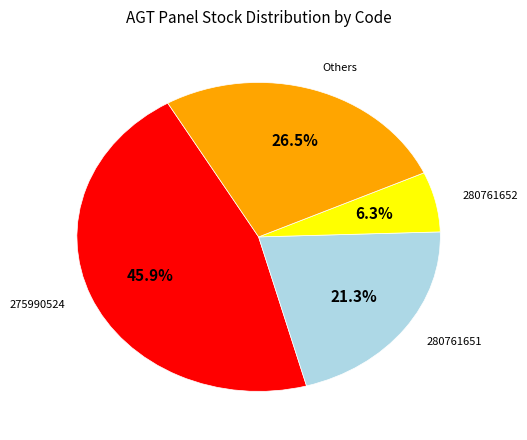

Does any single category account for the majority?

No